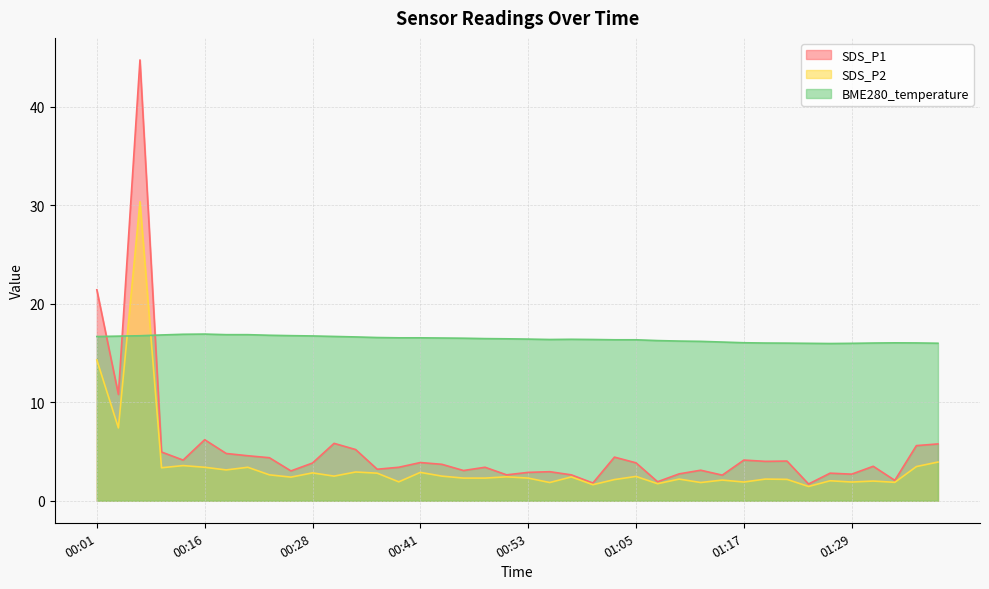

Which series changed the most between 00:36 and 01:07?

SDS_P1